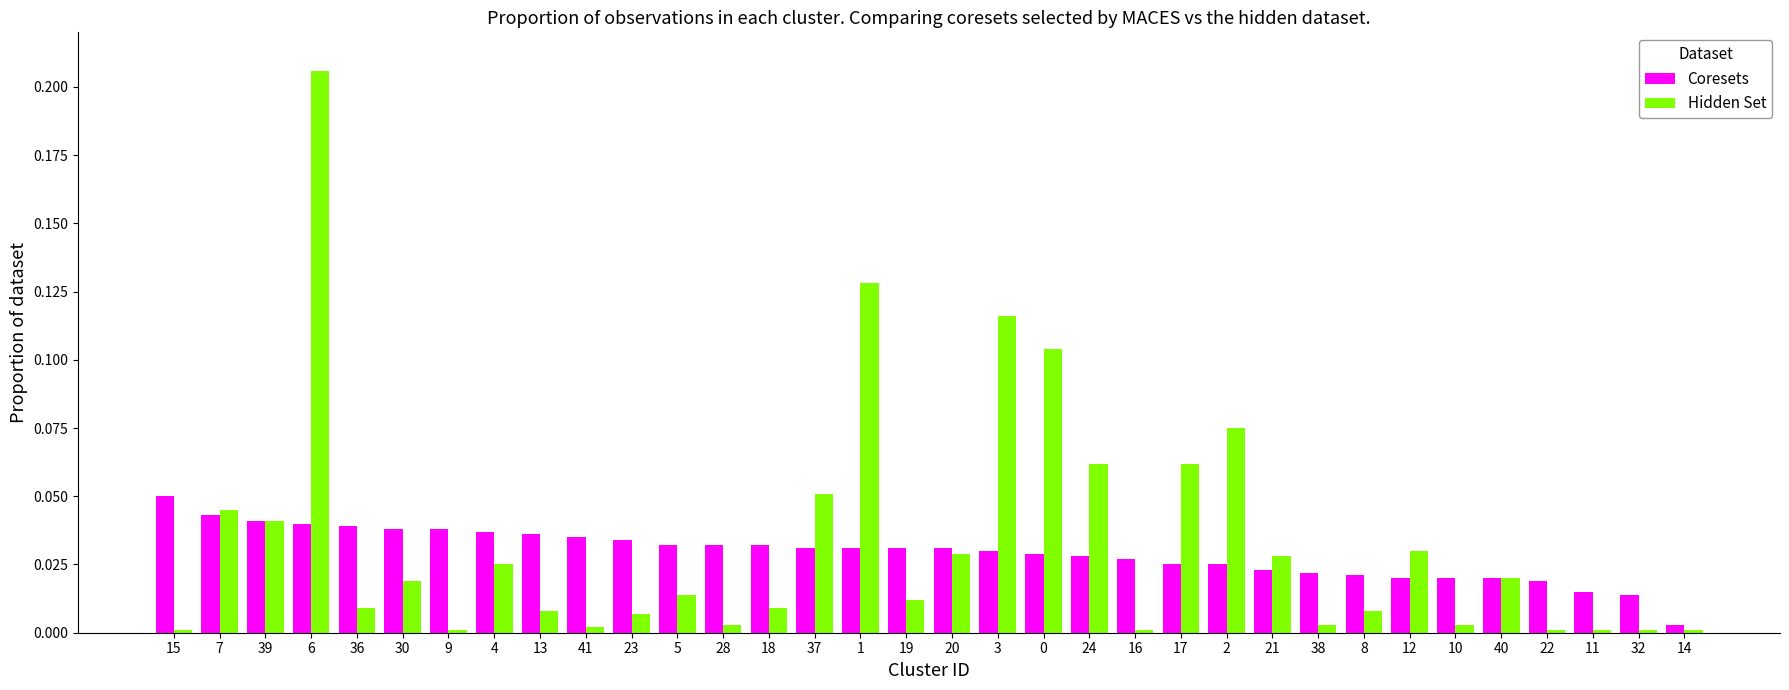

True or false: Hidden Set has a value of 0.0 at 8.

True